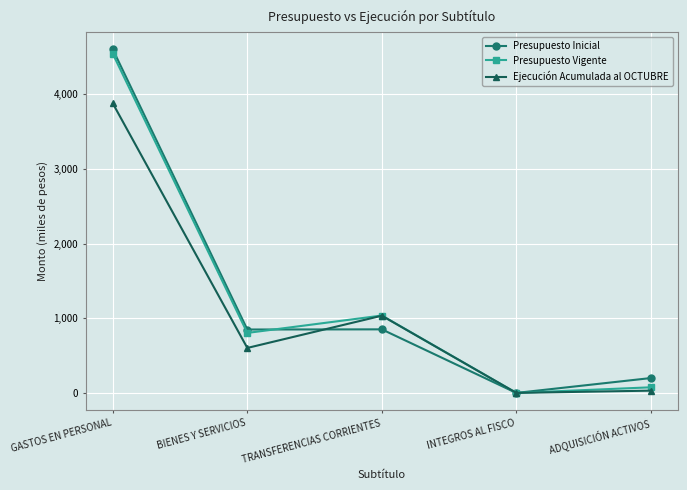

Read the Presupuesto Vigente value at ADQUISICIÓN ACTIVOS.

75.3